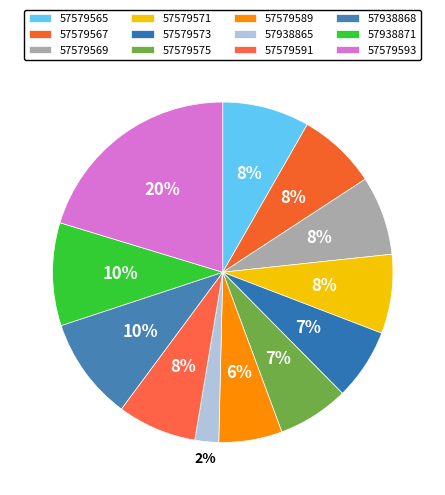

True or false: 57938871 accounts for 21% of the total.

False